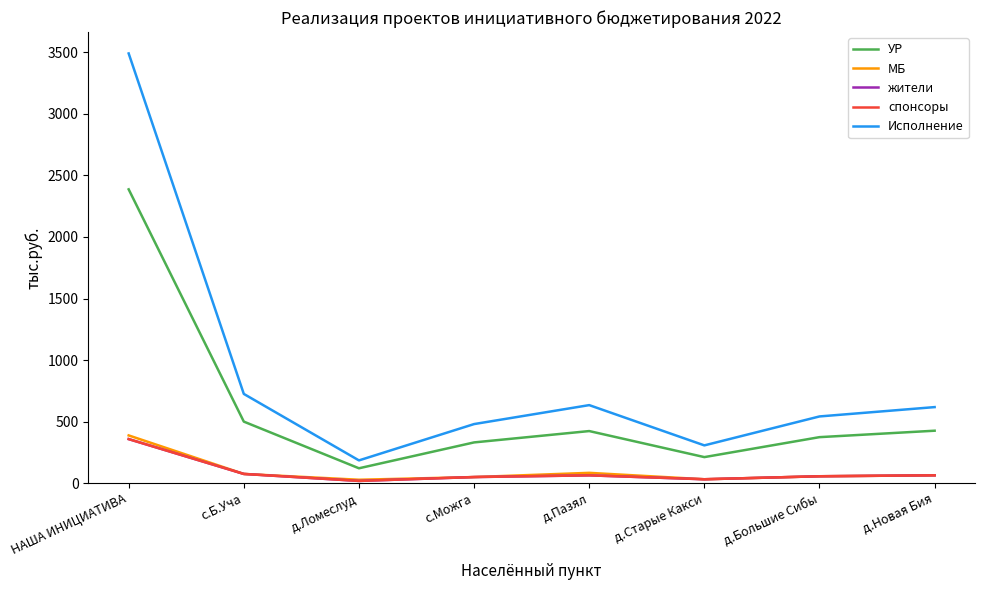

True or false: УР and спонсоры intersect in this chart.

False